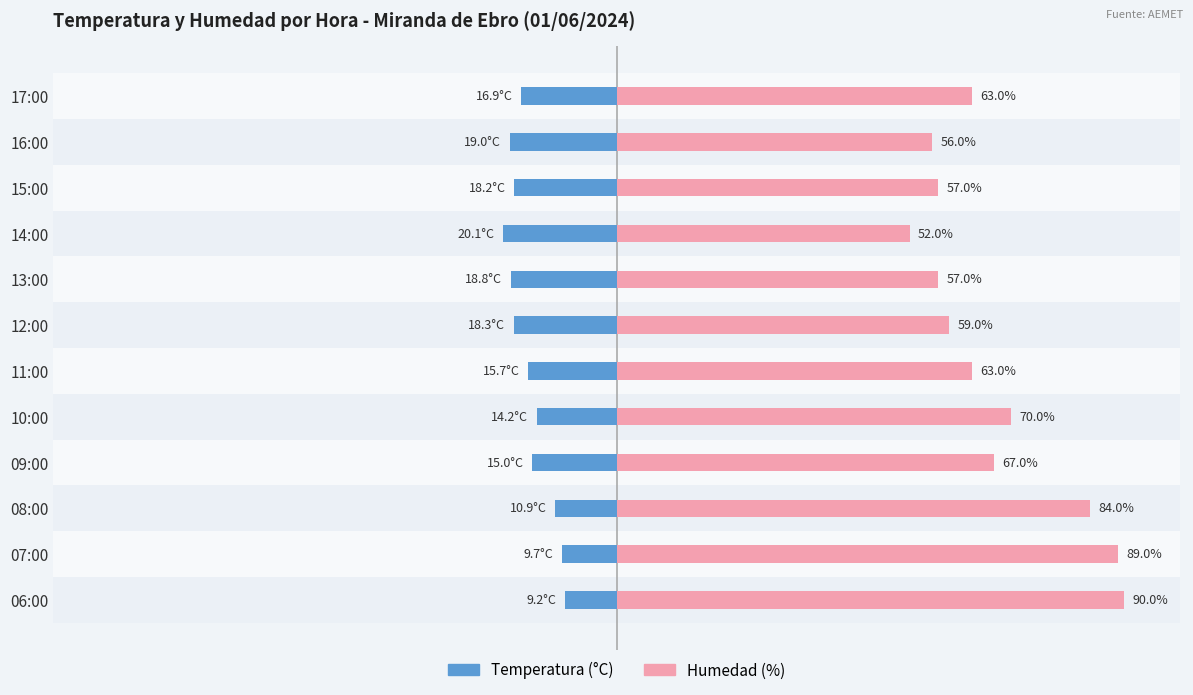

How many groups of bars are there?

12